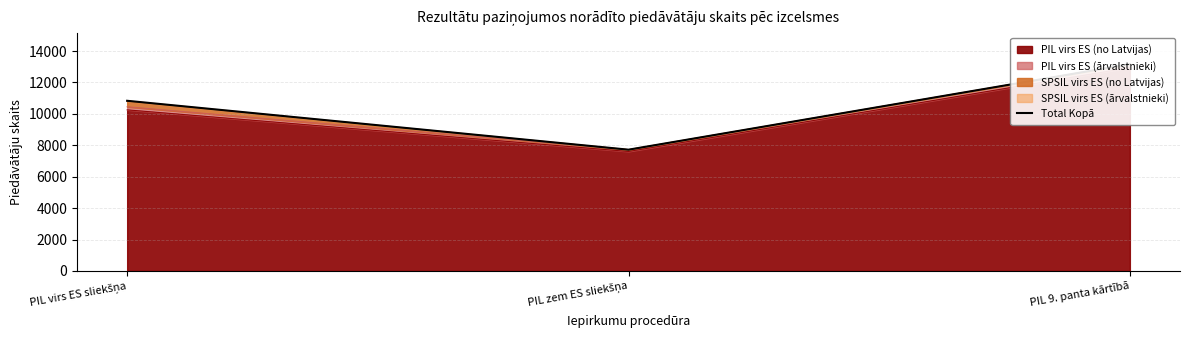

What is the average value?

10575